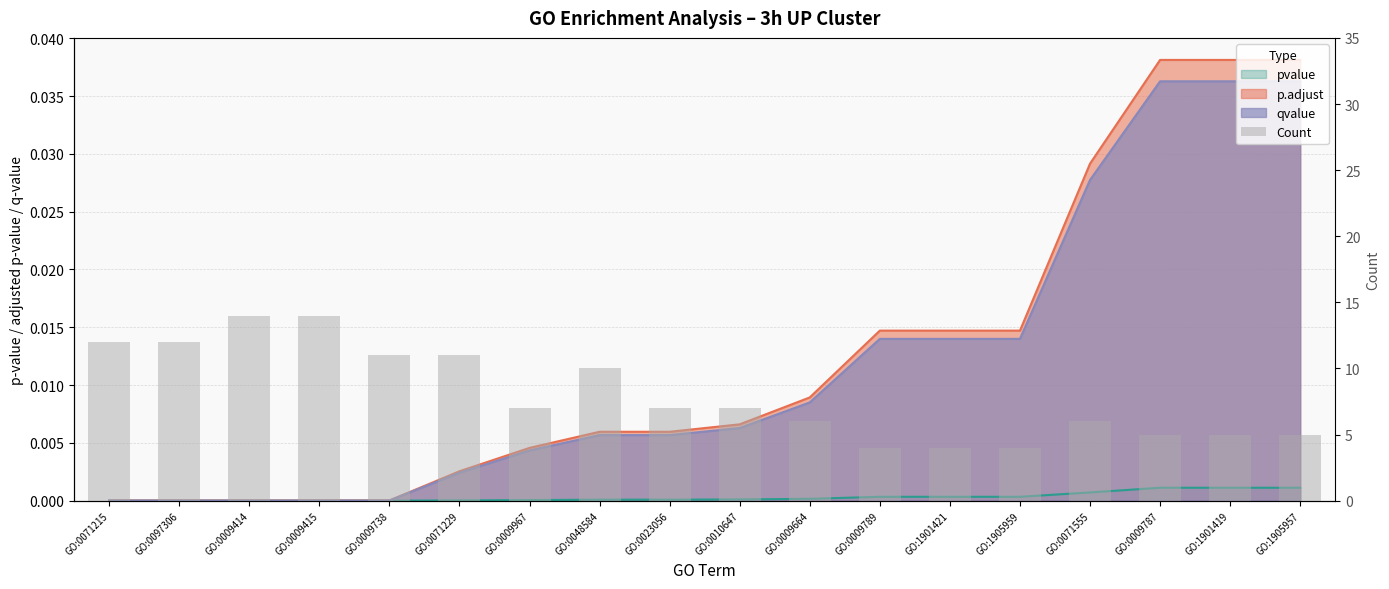

True or false: the data shows 1 at GO:1905959.

False